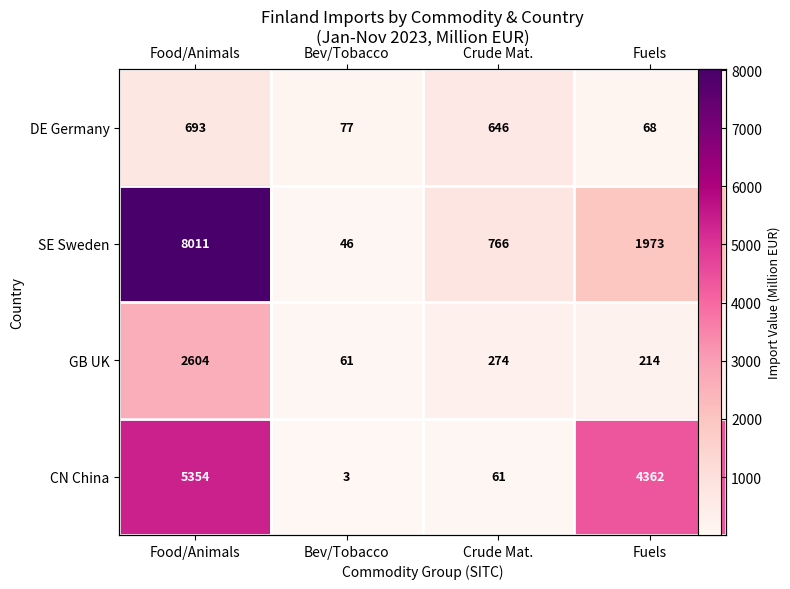

What is the total value across all series at Bev/Tobacco?

187.2